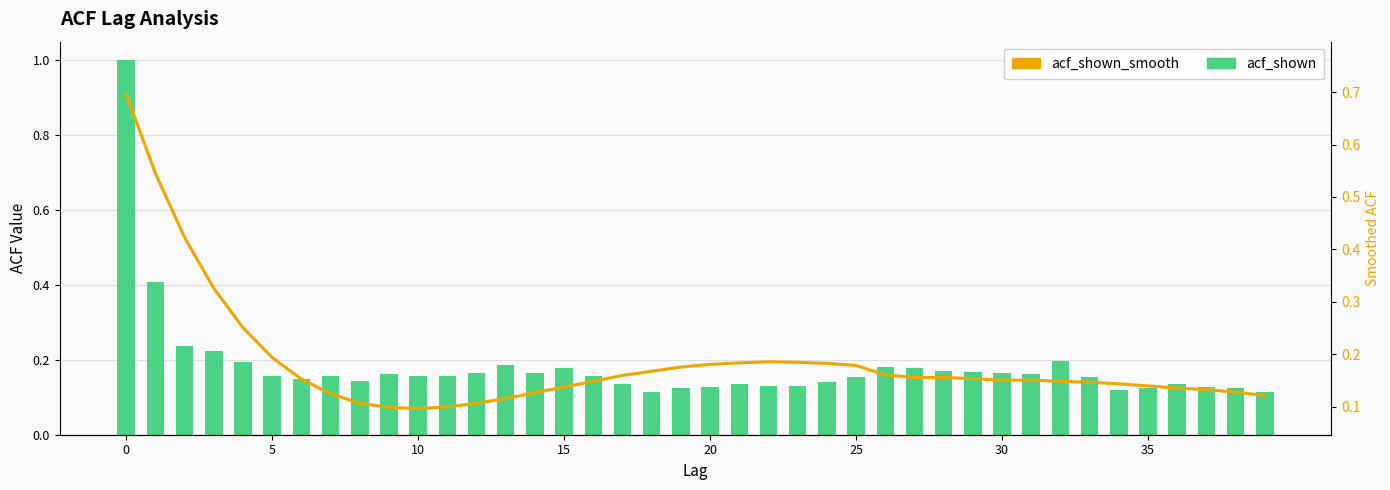

What is the difference between the second highest and second lowest values in the acf_shown_smooth series?

0.4